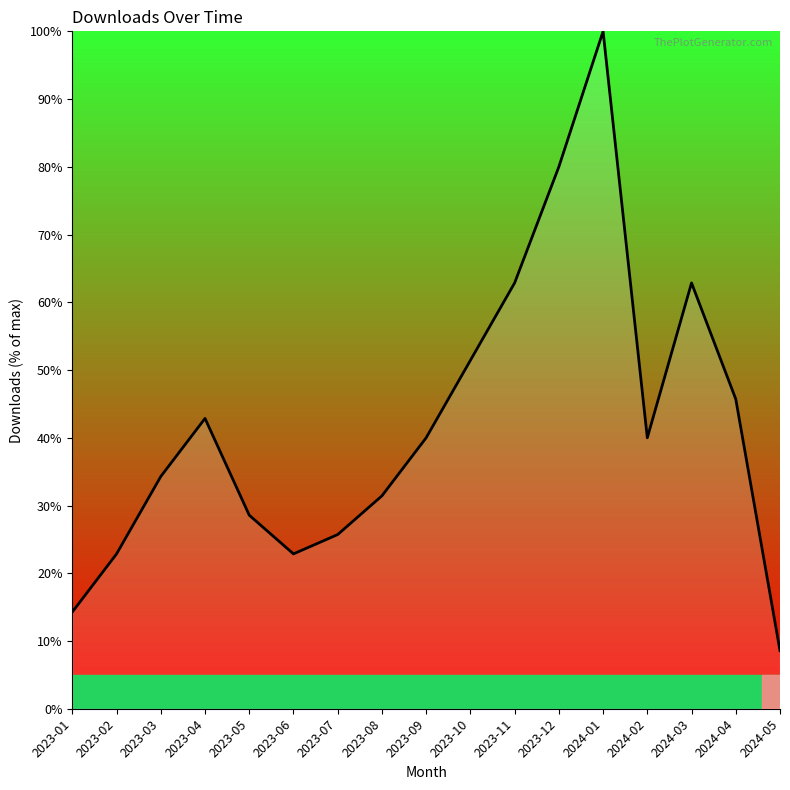

How many lines are shown in the chart?

1